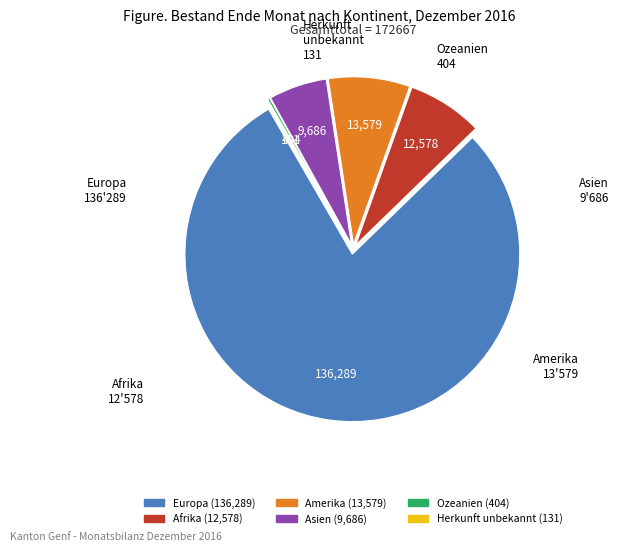

The Amerika slice represents 1% of the pie. True or false?

False